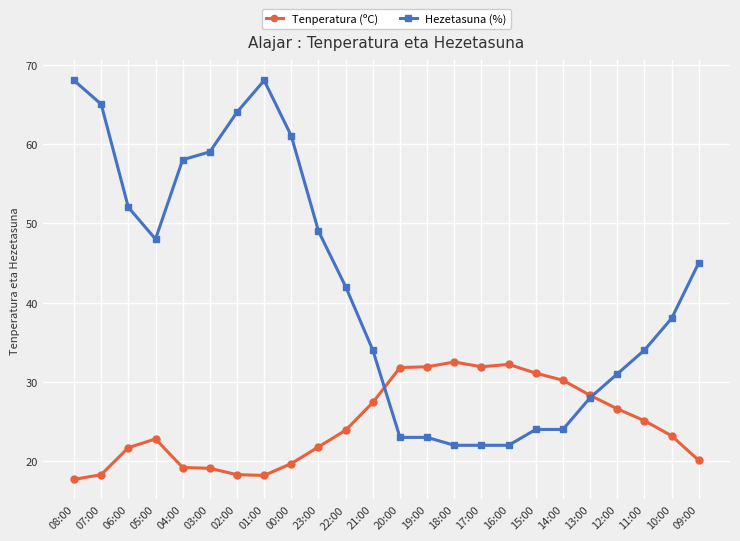

Which series has the largest range (max minus min)?

Hezetasuna (%)